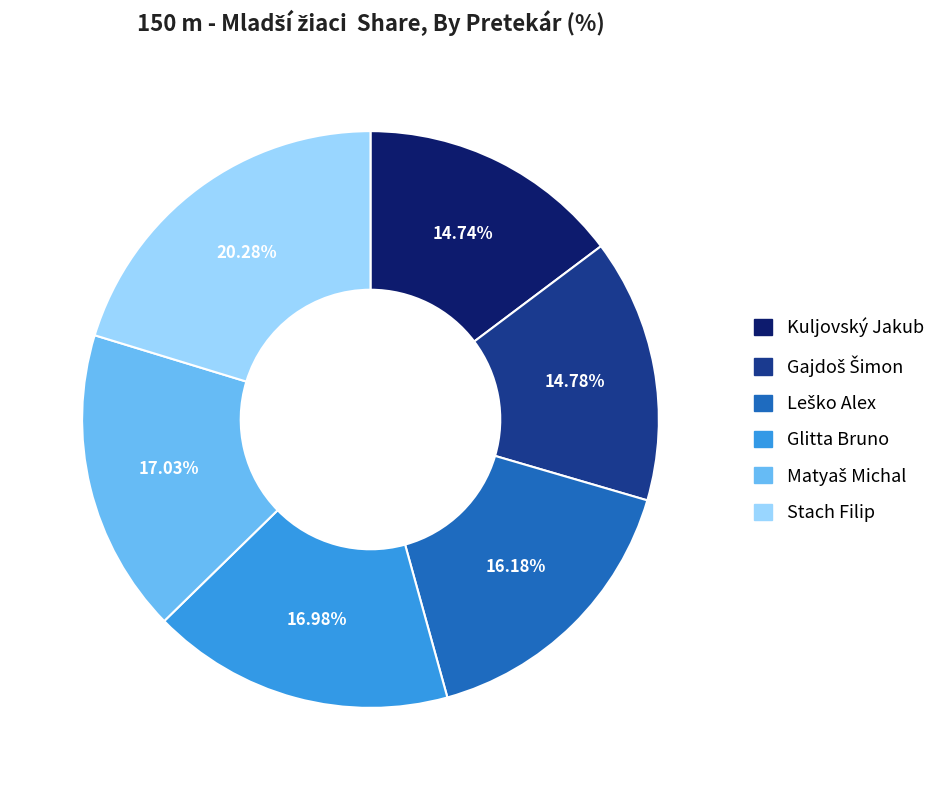

Is it true that Kuljovský Jakub is 15% of the pie?

True